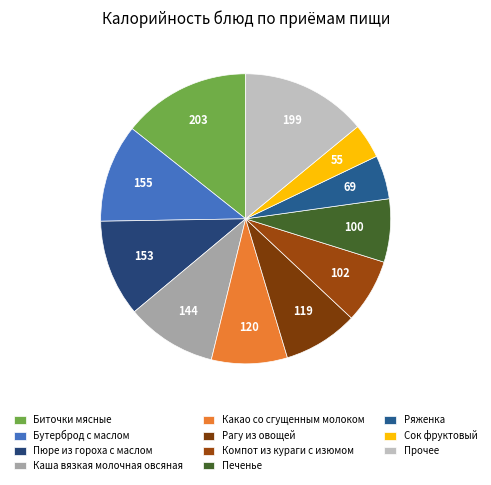

How many slices are in this pie chart?

11